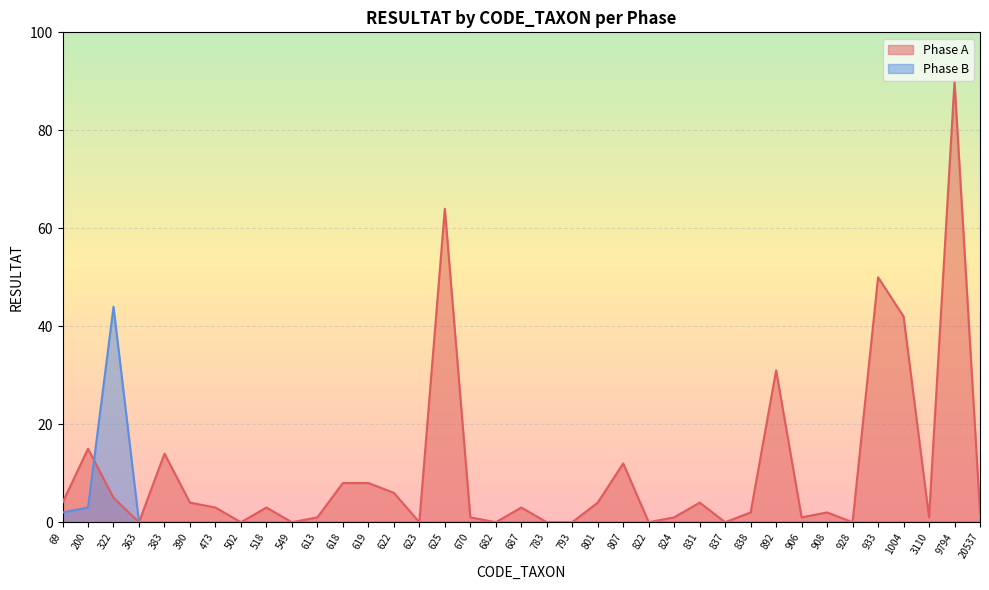

How many intersections are there between Phase B and Phase A?

1